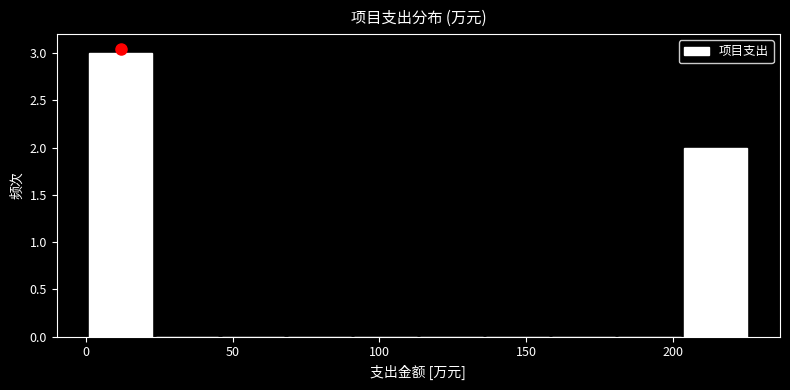

Reading left to right, transcribe this chart: for each bar, give the range it covers on the x-axis and its height. Neither the bar edges nor the heights are printed on the chart, so give them approximately, as read against the axes.

0 to 25: 3
25 to 45: 0
45 to 70: 0
70 to 90: 0
90 to 115: 0
115 to 135: 0
135 to 160: 0
160 to 180: 0
180 to 205: 0
205 to 225: 2